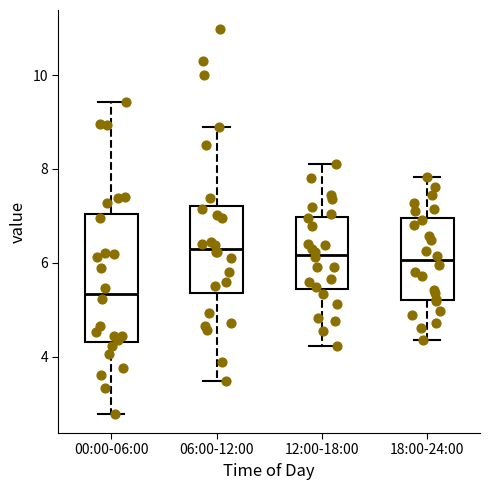

Comparing the boxes themselves (not the whiskers), which one is the tallest?

00:00-06:00